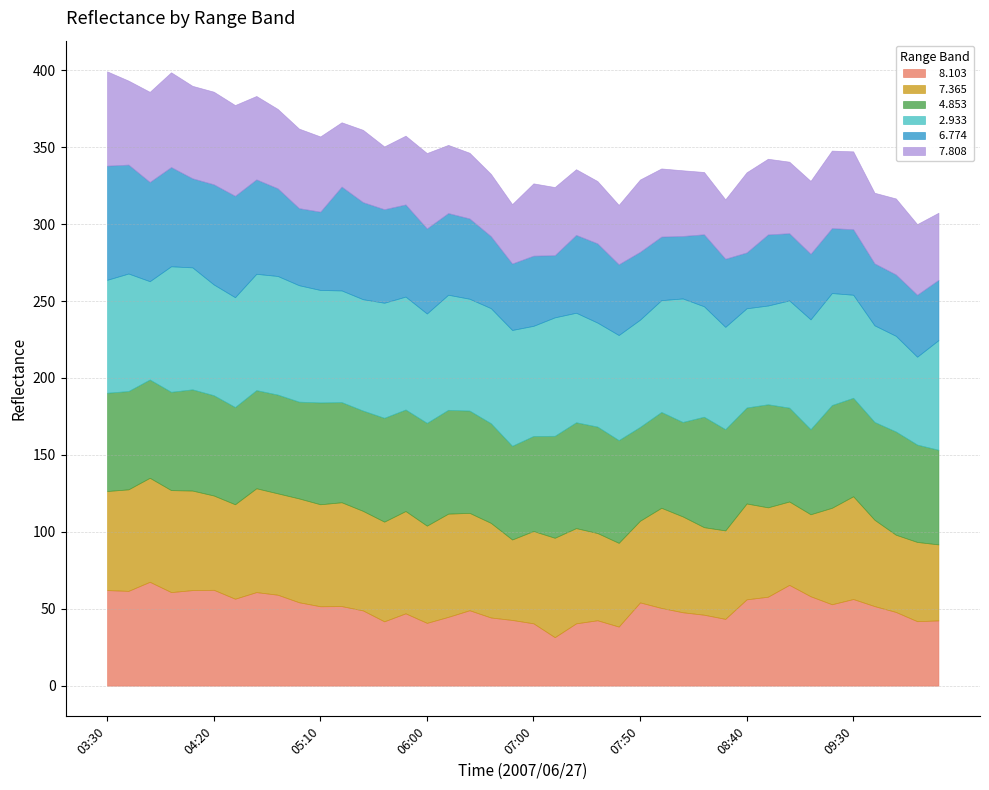

Rank the series at 03:40 from highest to lowest value.

  2.933,   6.774,   7.365,   4.853,   8.103,   7.808